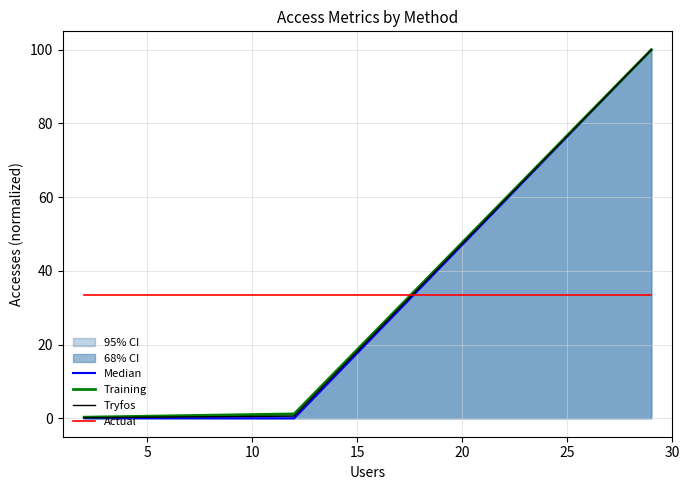

The value of Tryfos at 5 is 0.6. True or false?

True